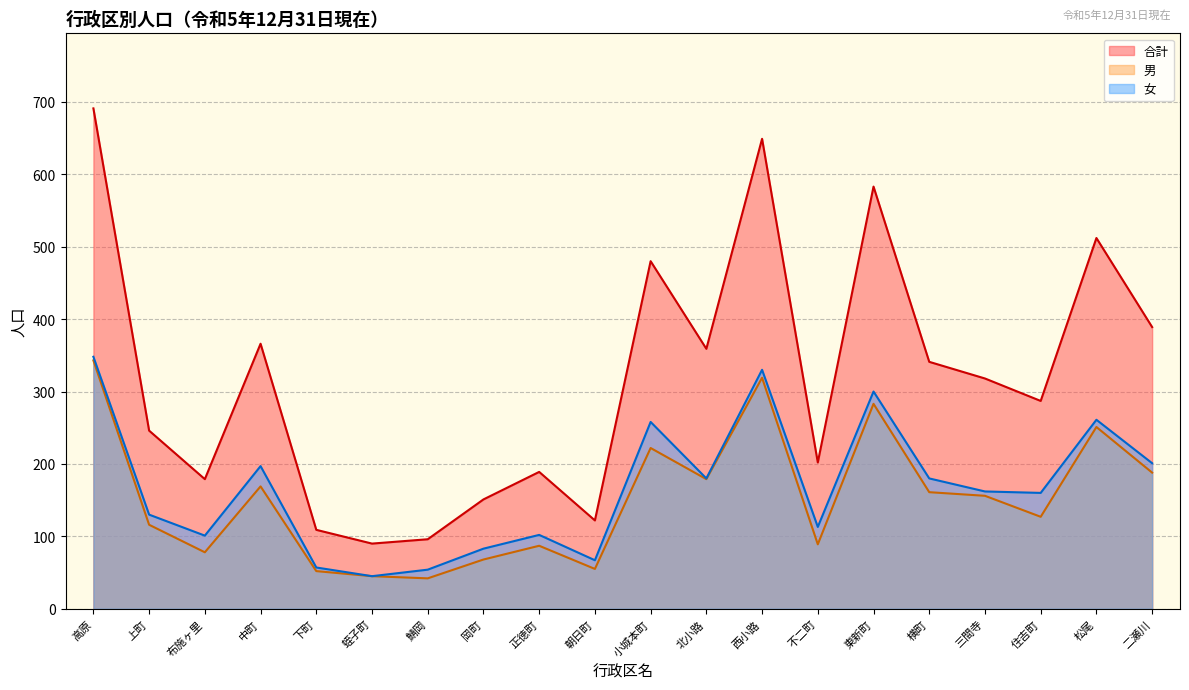

What is the maximum value shown in the chart?

691